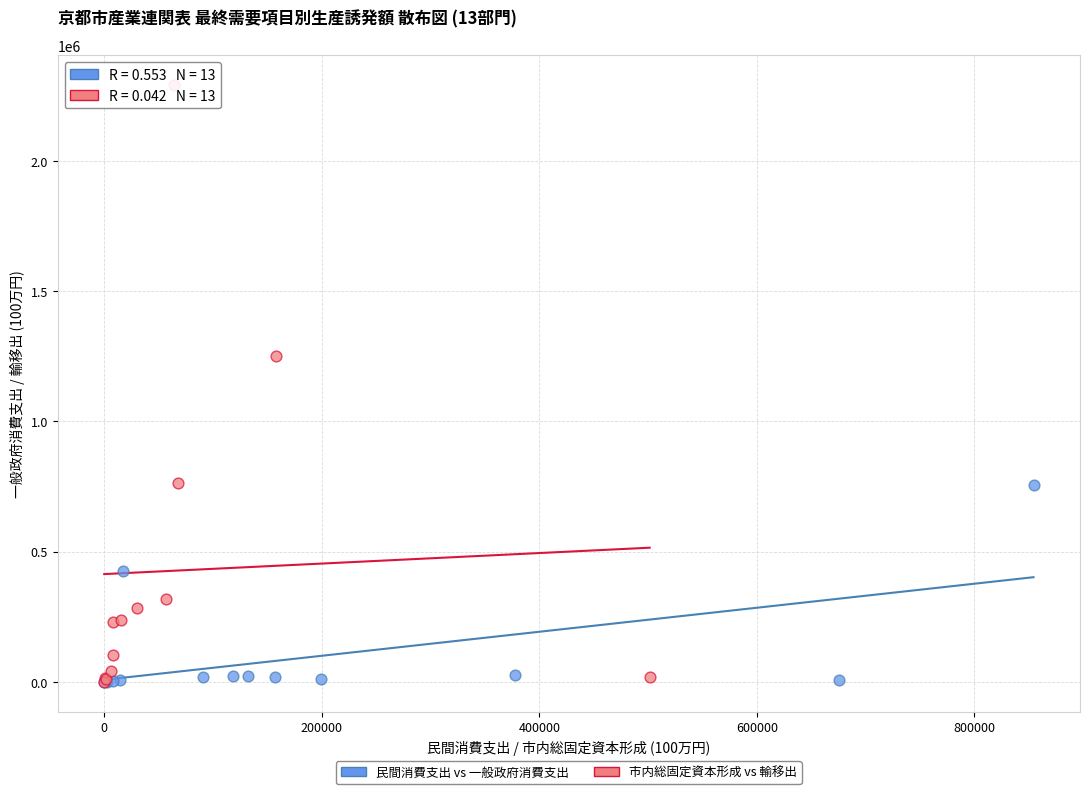

Which series has the widest spread of Y values?

市内総固定資本形成 vs 輸移出